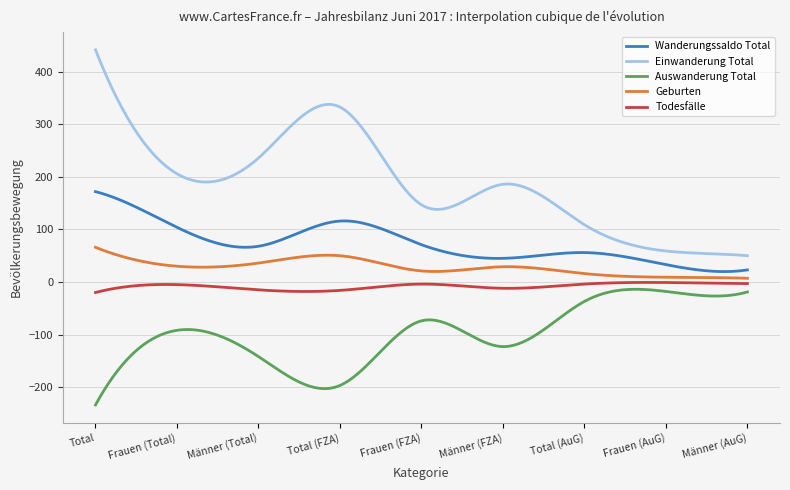

What is the difference between the maximum and minimum values in the Todesfälle series?

19.2